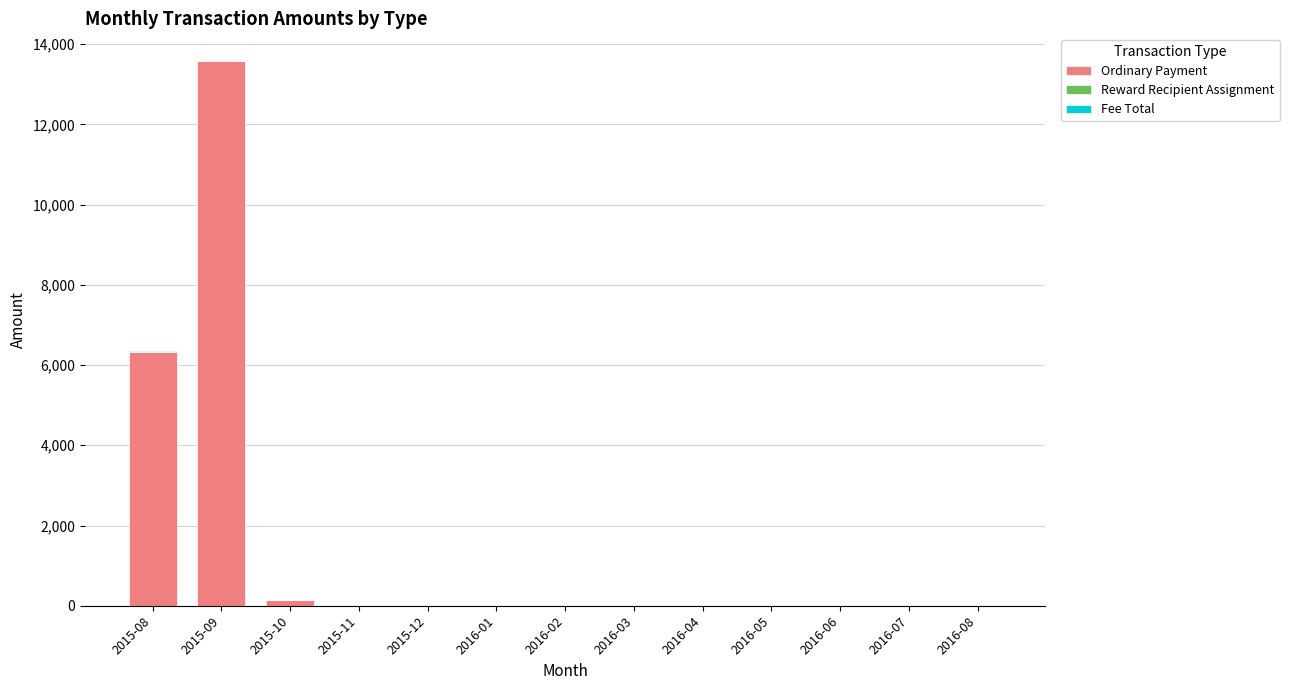

The value of Ordinary Payment at 2016-04 is -8439.2. True or false?

False